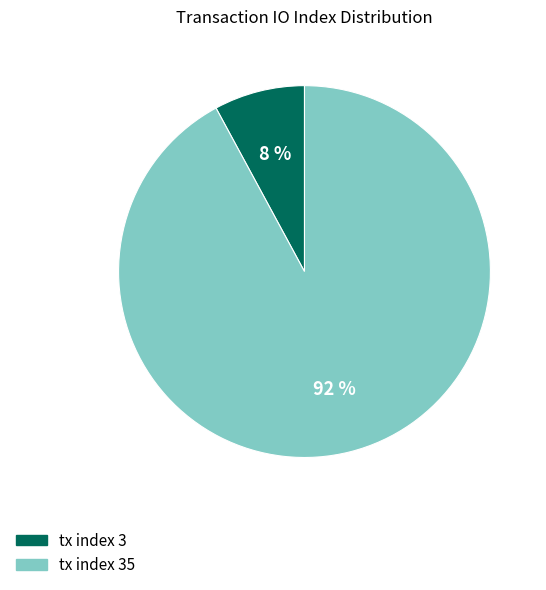

Is there a majority slice in this chart?

Yes